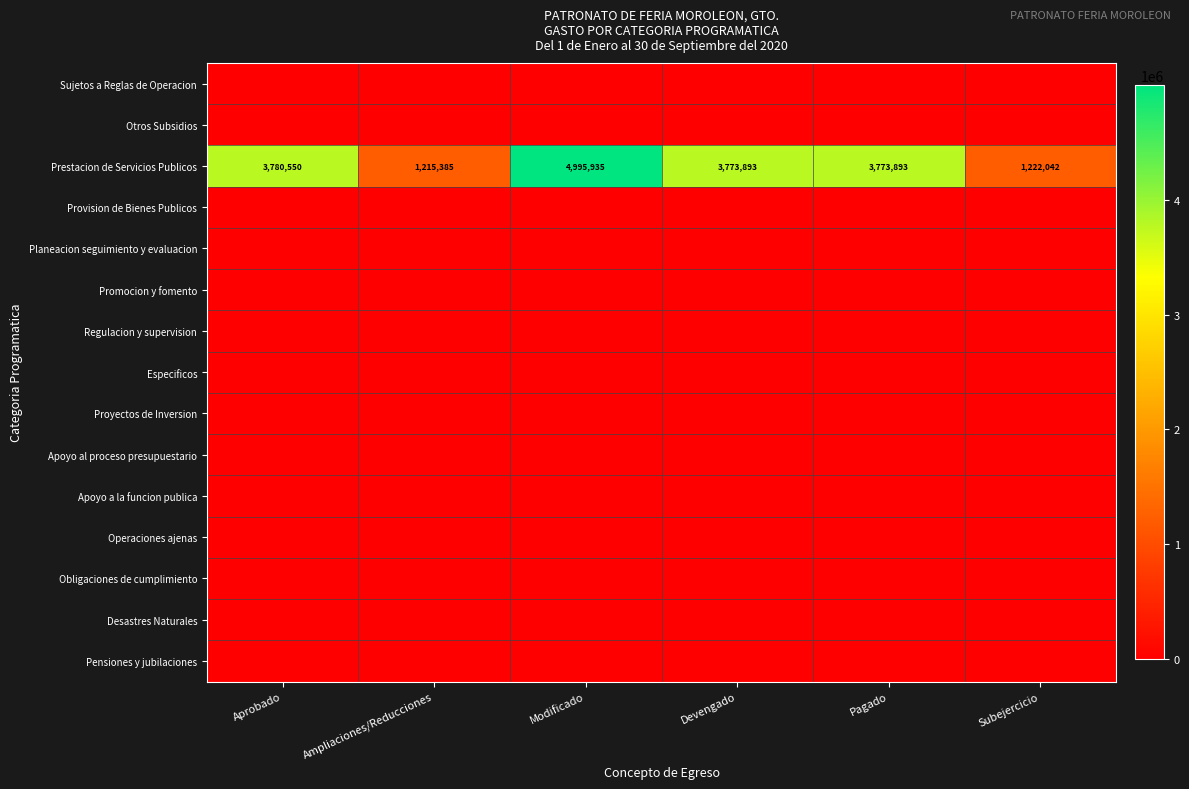

What is the total value across all series at Subejercicio?

1222041.9